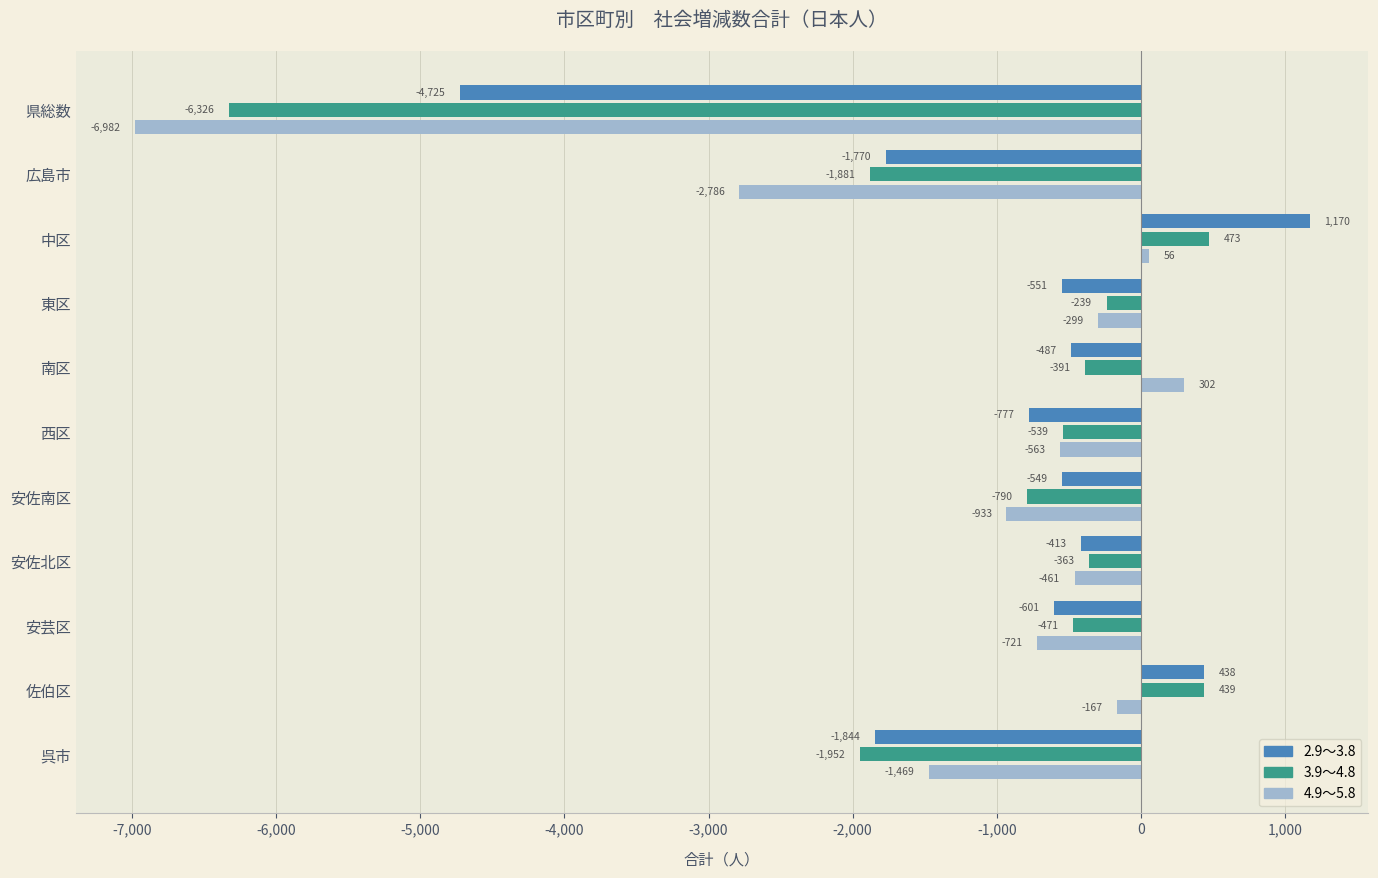

What is the maximum value for 4.9～5.8?

302